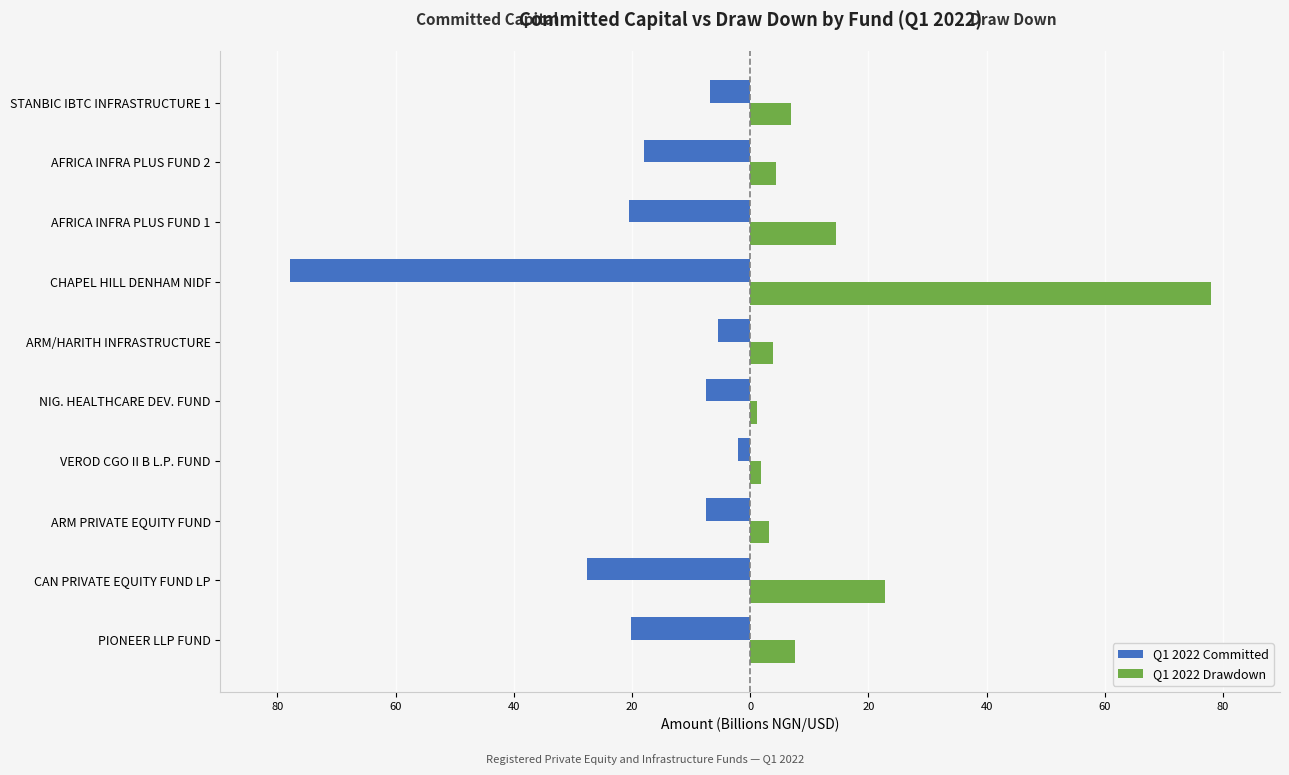

What are all the series names shown in the legend?

Q1 2022 Committed, Q1 2022 Drawdown